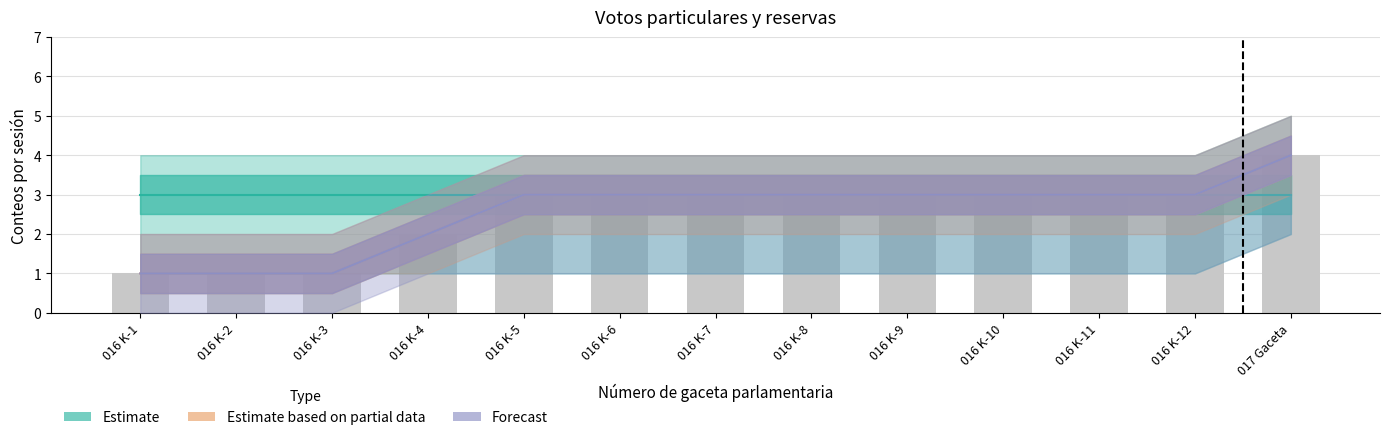

Reading right to left, extract all data points from this chart.

Estimate: 017 Gaceta=3	016 K-12=3	016 K-11=3	016 K-10=3	016 K-9=3	016 K-8=3	016 K-7=3	016 K-6=3	016 K-5=3	016 K-4=3	016 K-3=3	016 K-2=3	016 K-1=3
Estimate based on partial data: 017 Gaceta=4	016 K-12=3	016 K-11=3	016 K-10=3	016 K-9=3	016 K-8=3	016 K-7=3	016 K-6=3	016 K-5=3	016 K-4=2	016 K-3=1	016 K-2=1	016 K-1=1
Forecast: 017 Gaceta=4	016 K-12=3	016 K-11=3	016 K-10=3	016 K-9=3	016 K-8=3	016 K-7=3	016 K-6=3	016 K-5=3	016 K-4=2	016 K-3=1	016 K-2=1	016 K-1=1